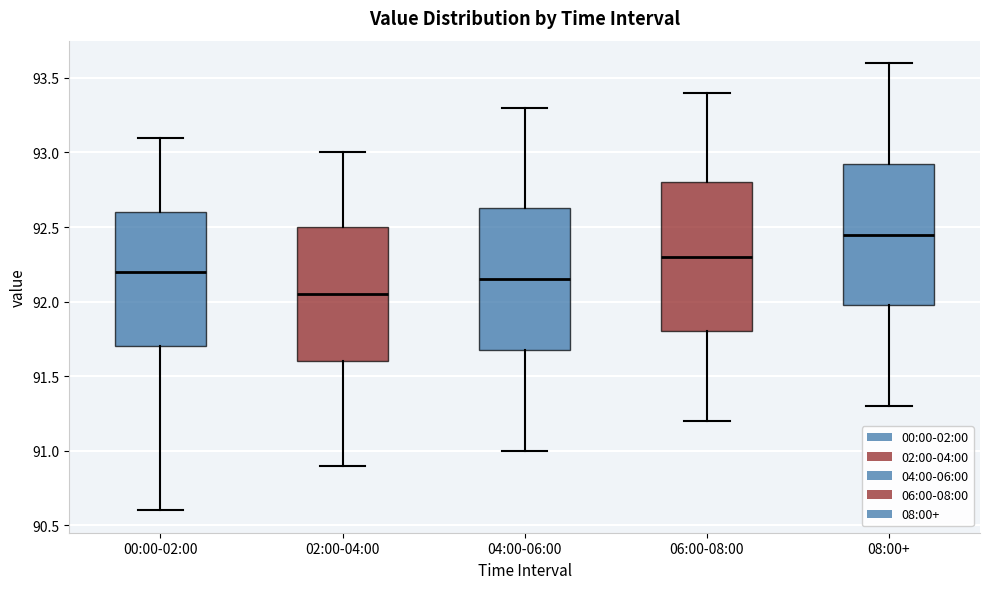

Reading left to right, transcribe this box plot: for each box, give where its median line is, the range the box spans, and where its two whiskers end, as read against the y-axis. The values are not printed on the chart, so give them approximately, as read against the axis.

00:00-02:00: median 92.20, box 91.70 to 92.60, whiskers 90.60 to 93.10
02:00-04:00: median 92.05, box 91.60 to 92.50, whiskers 90.90 to 93.00
04:00-06:00: median 92.15, box 91.70 to 92.65, whiskers 91.00 to 93.30
06:00-08:00: median 92.30, box 91.80 to 92.80, whiskers 91.20 to 93.40
08:00+: median 92.45, box 92.00 to 92.95, whiskers 91.30 to 93.60